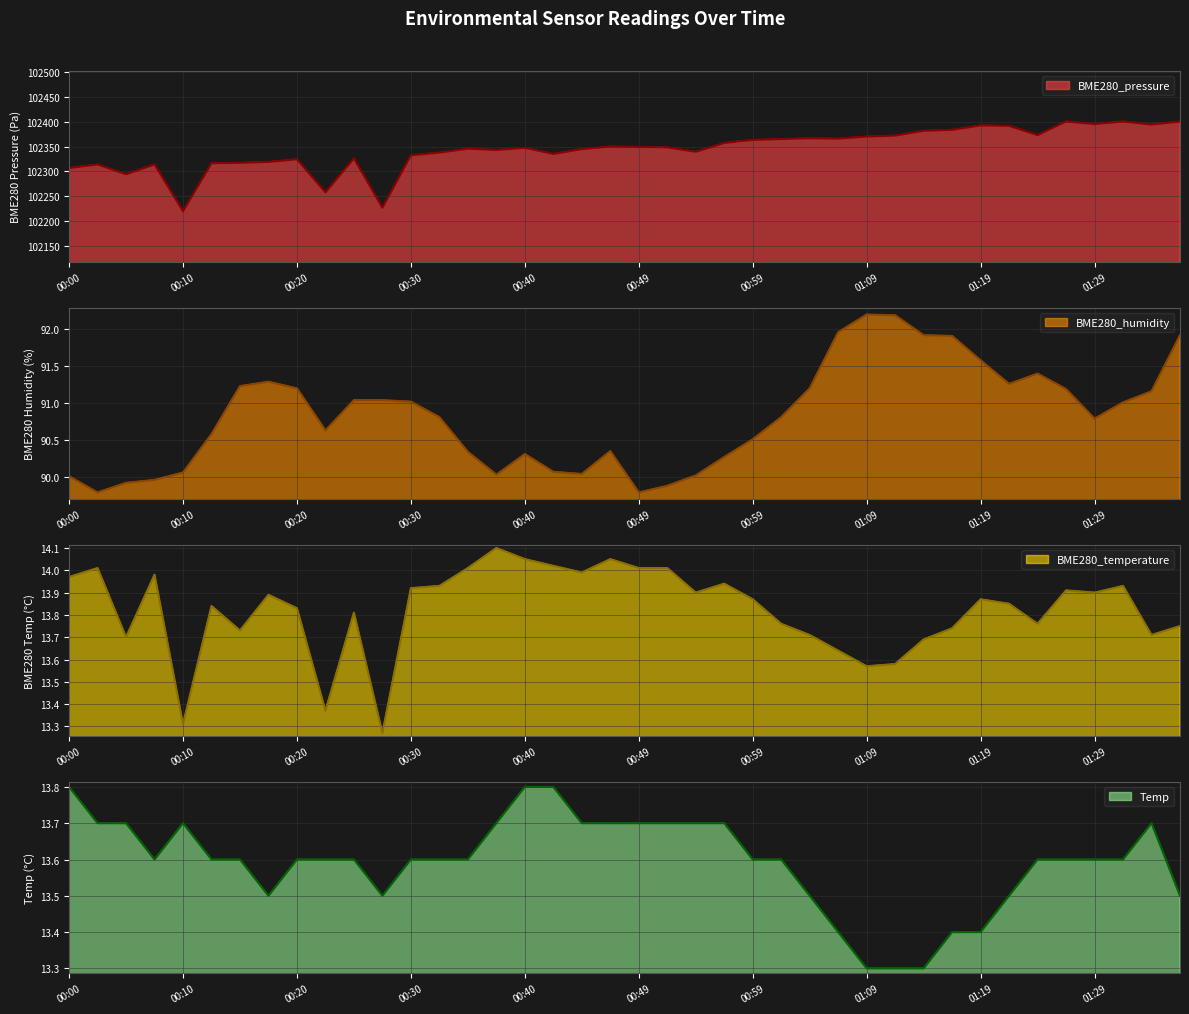

The value of Temp at 01:29 is 13.6. True or false?

True